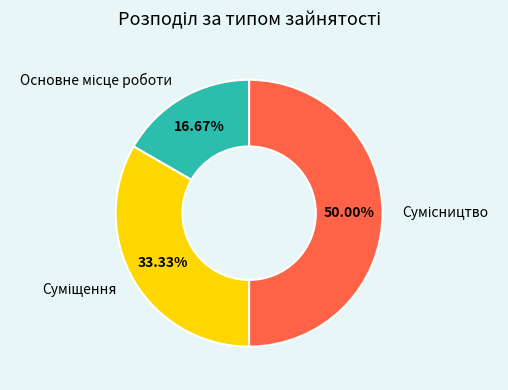

True or false: Основне місце роботи accounts for 31% of the total.

False